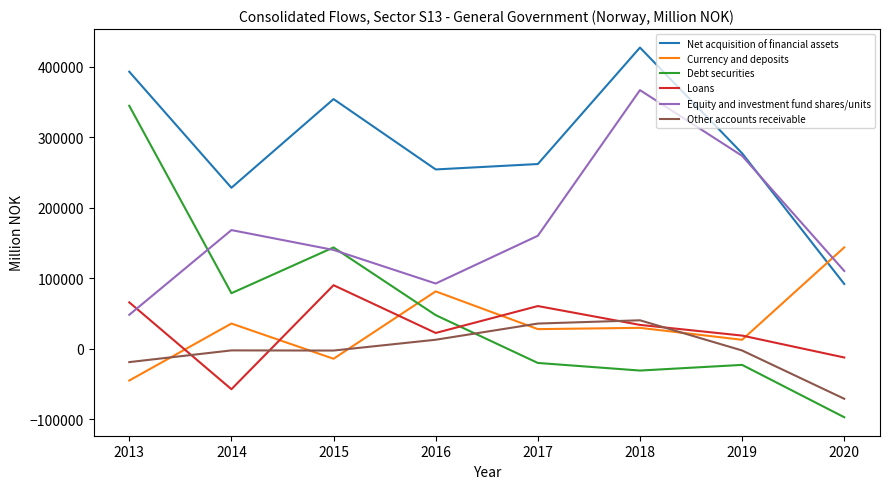

True or false: Other accounts receivable and Equity and investment fund shares/units cross at least once.

False